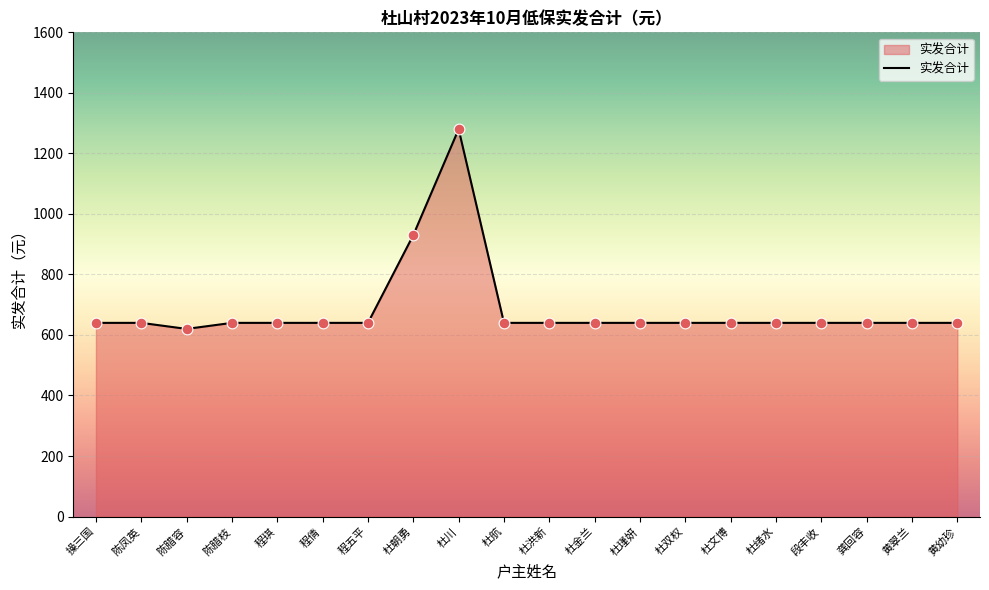

What is the change in value from 杜朝勇 to 杜绪水?

-290